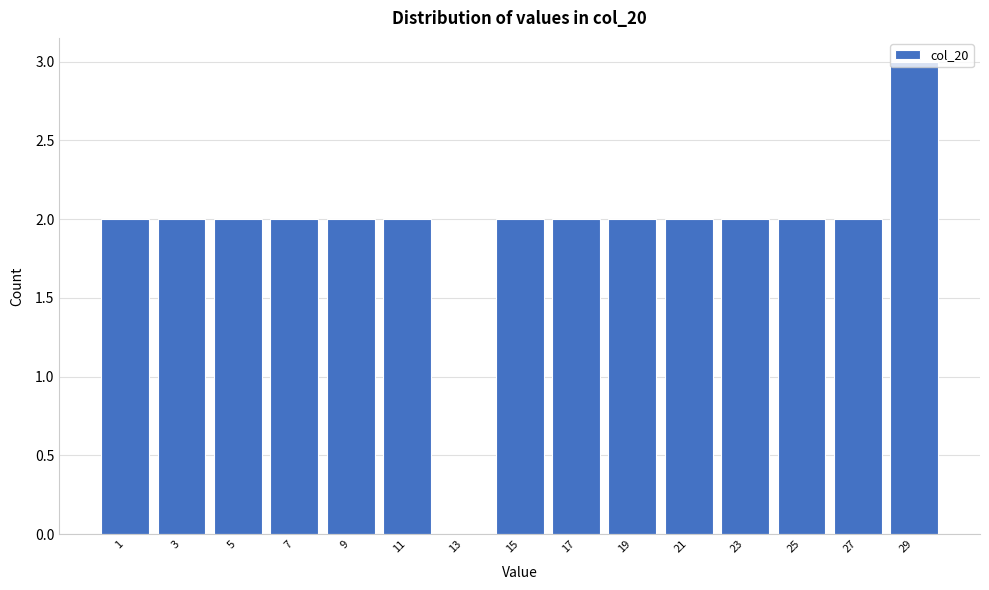

Approximately how many times larger is the value at 3 compared to 1?

1.0